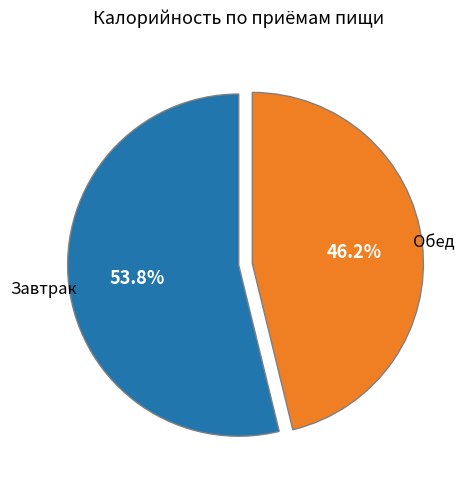

Is there a majority slice in this chart?

Yes